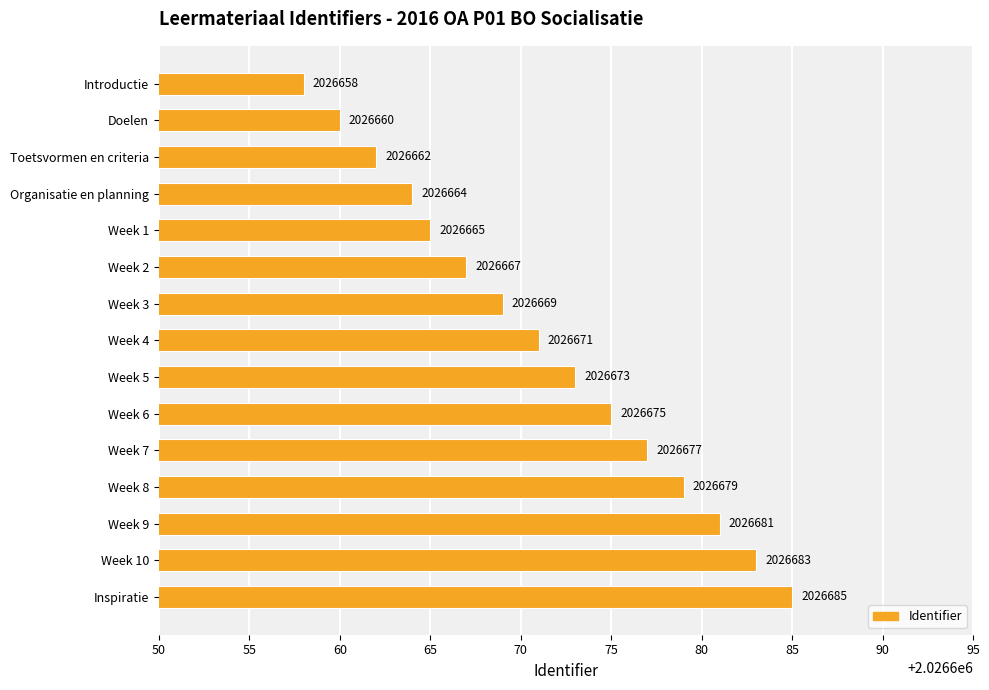

Reading bottom to top, extract all data points from this chart.

2026685	2026683	2026681	2026679	2026677	2026675	2026673	2026671	2026669	2026667	2026665	2026664	2026662	2026660	2026658